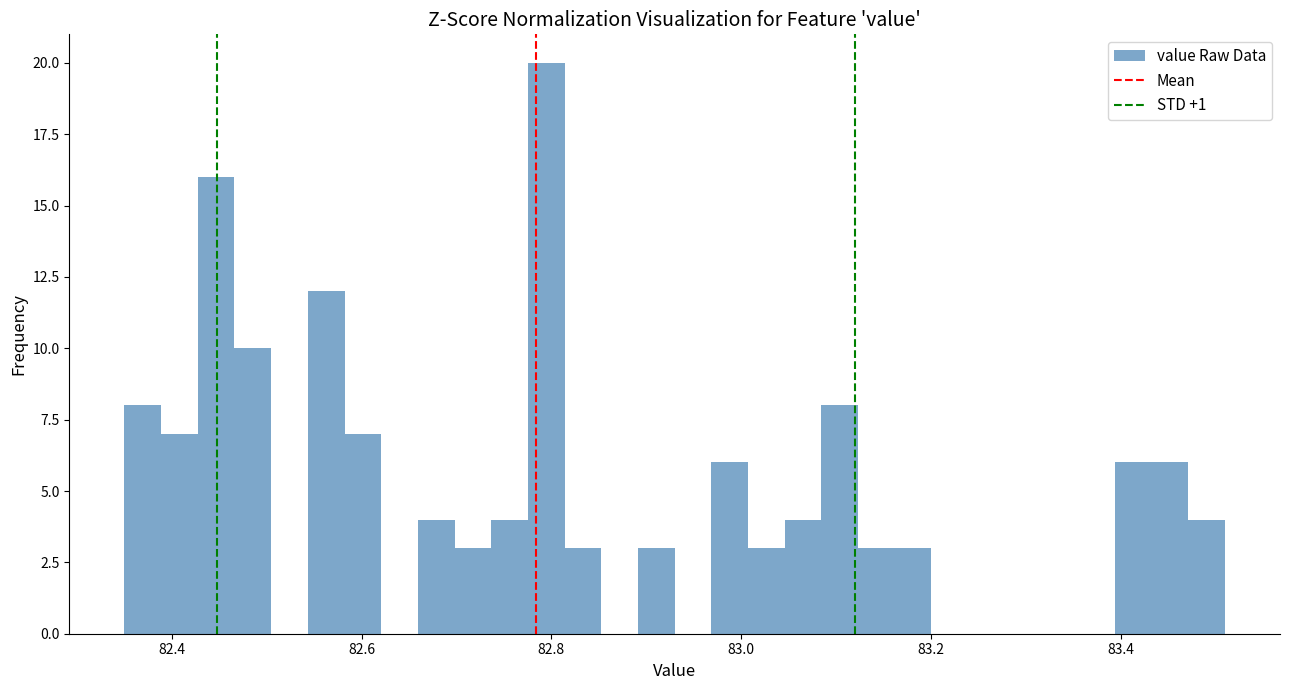

Around what value on the x-axis is the tallest bar? Give the approximate position of its centre, as read against the axis.

82.80